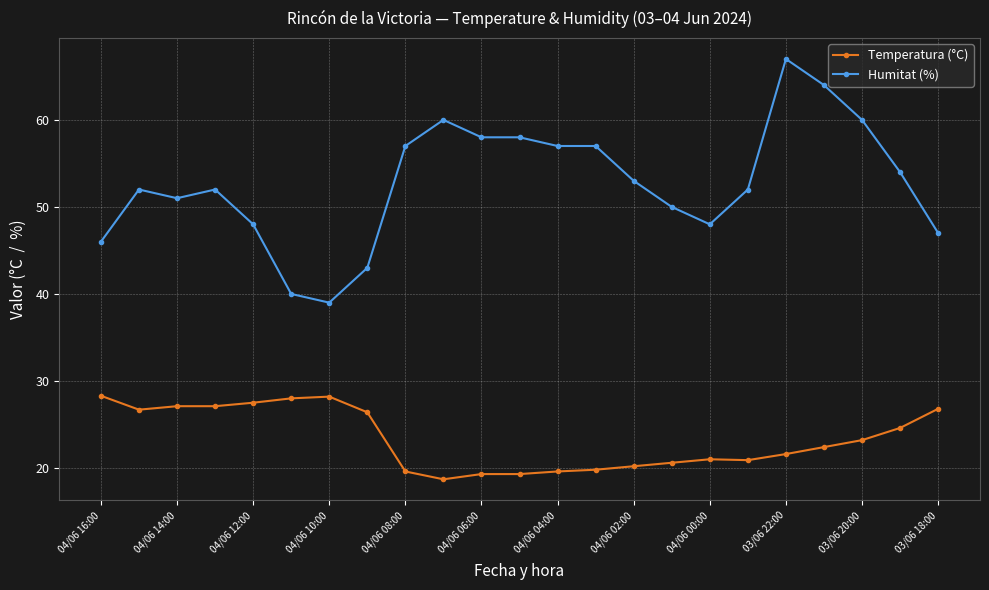

What is the value of the Temperatura (°C) point at the 18th from the left?

20.9